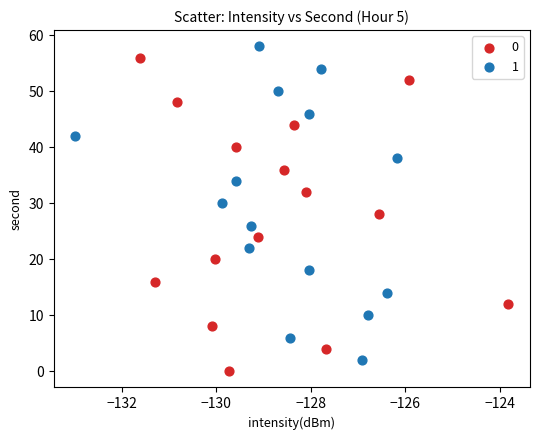

Which series reaches the maximum Y coordinate?

1